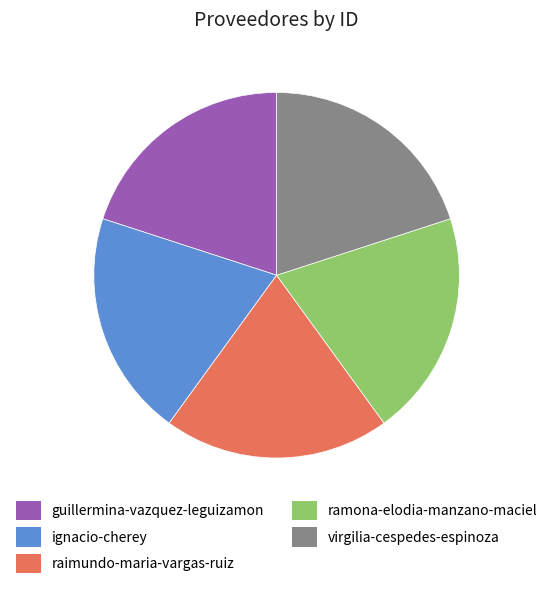

Does any single category account for the majority?

No